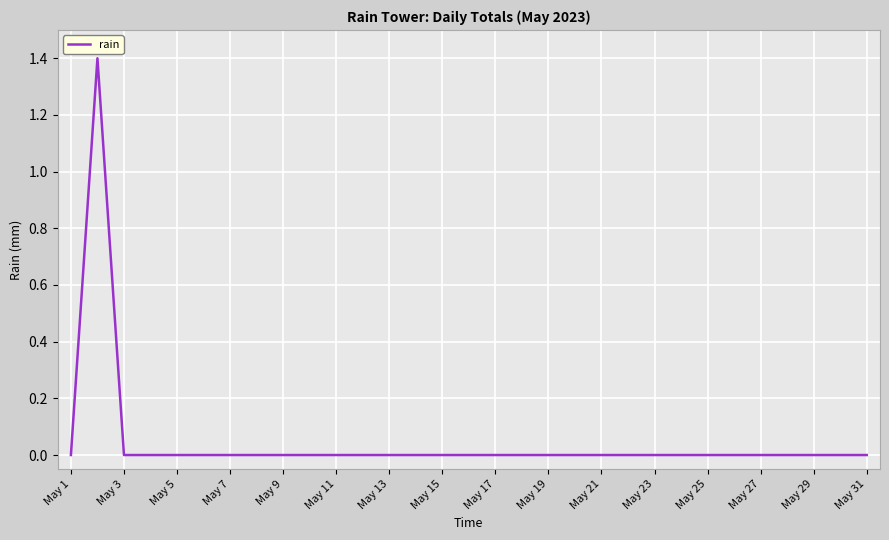

What is the difference between the maximum and minimum values?

1.4